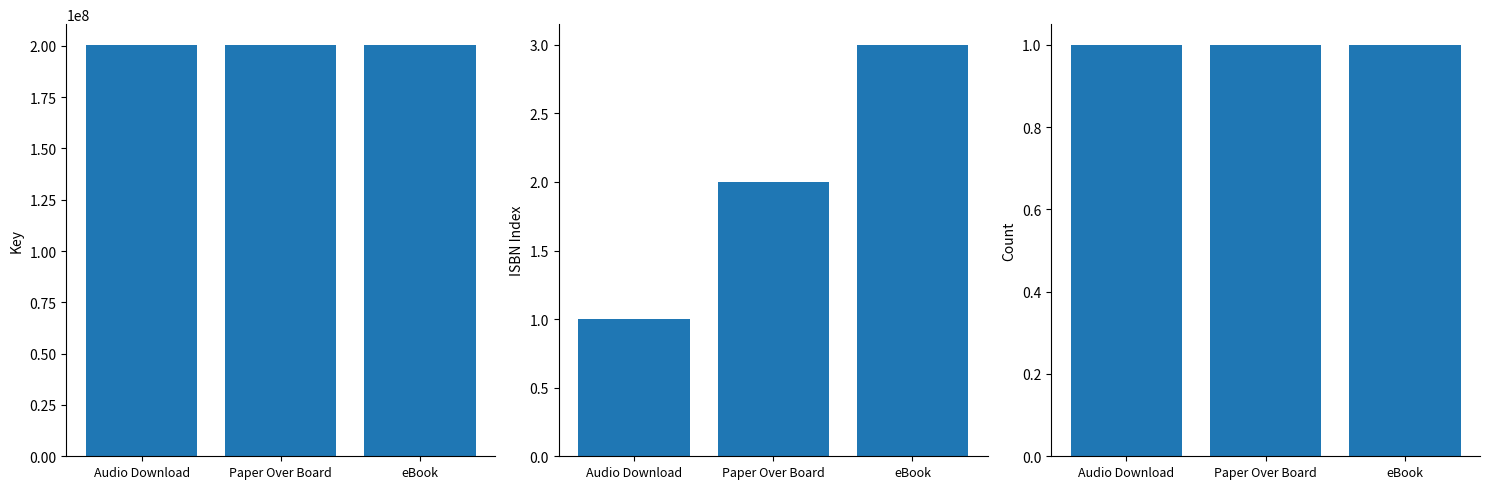

At which label does ISBN Index first exceed 2?

eBook